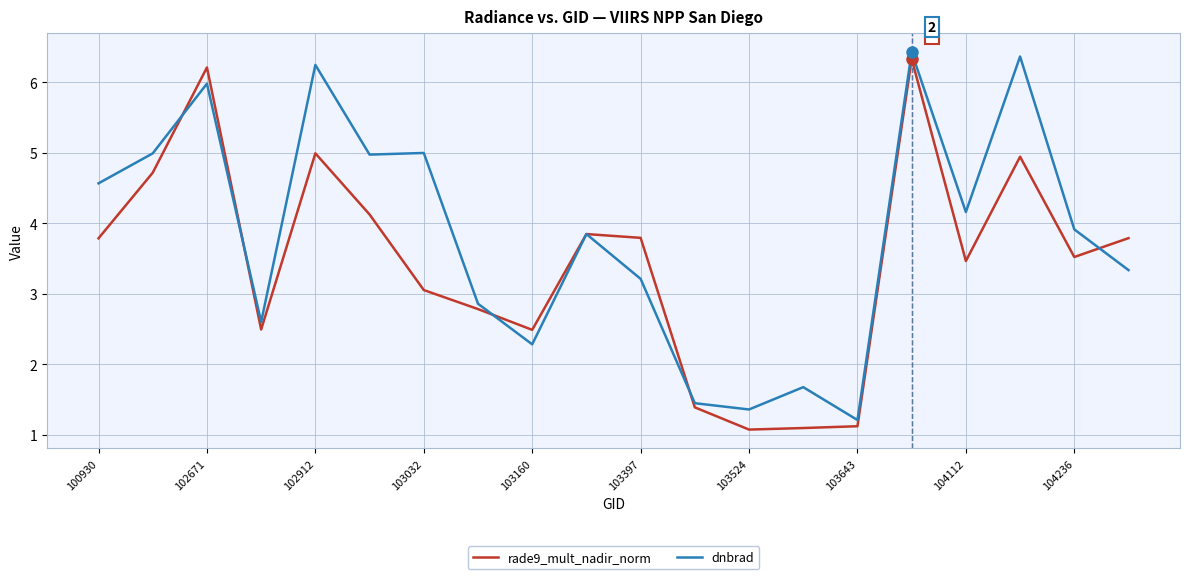

Which series has the largest total across all categories?

dnbrad